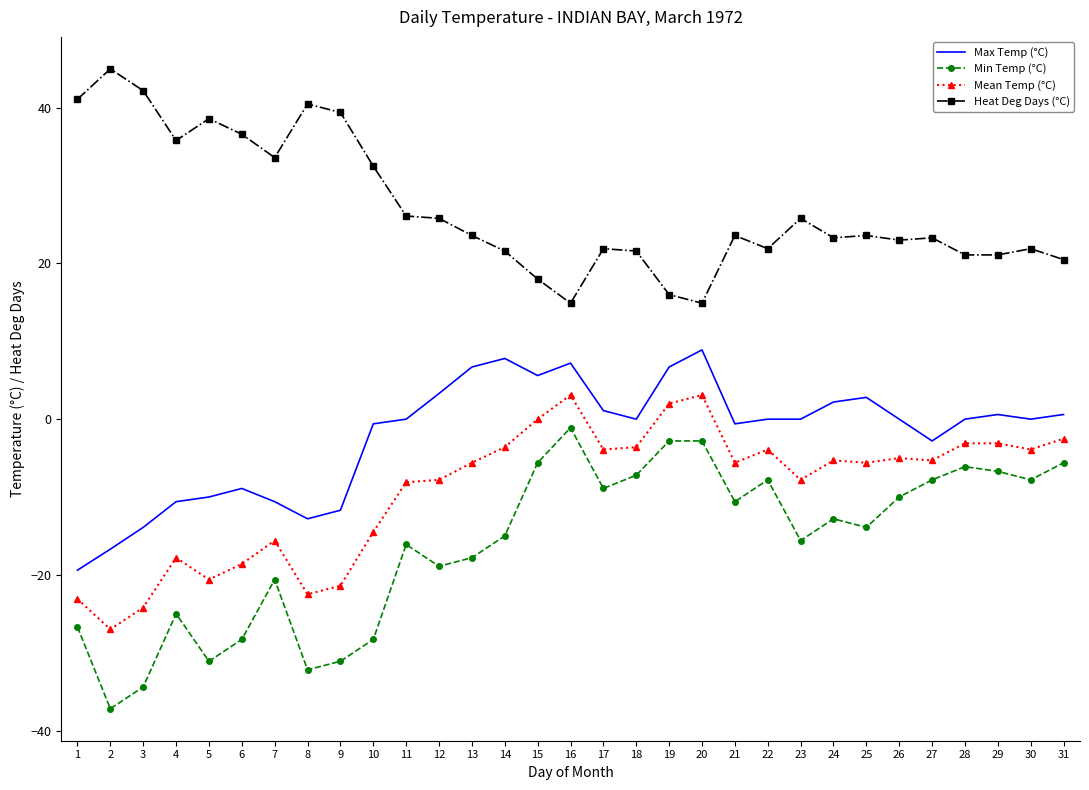

What is the difference between the highest and lowest values at 23?

41.4